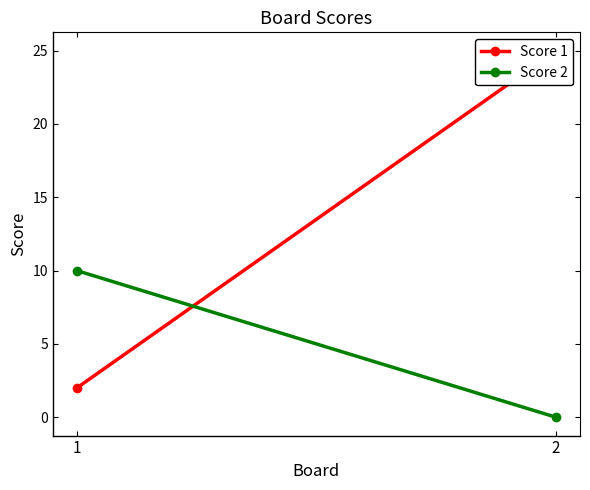

Which series has the widest spread of values?

Score 1